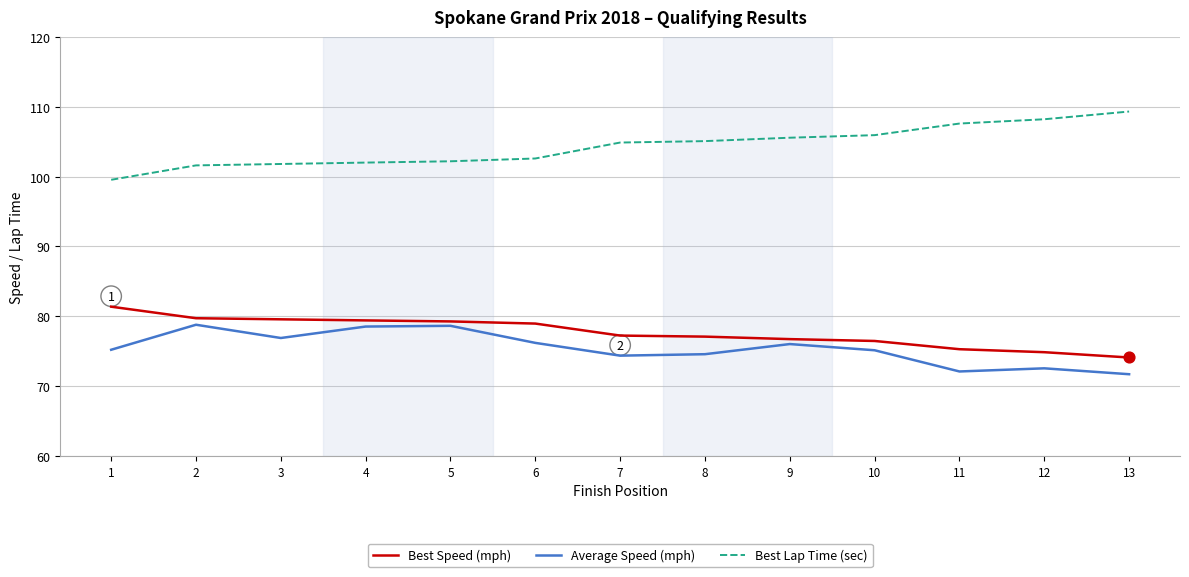

What is the spread (max minus min) of values at 11?

35.5